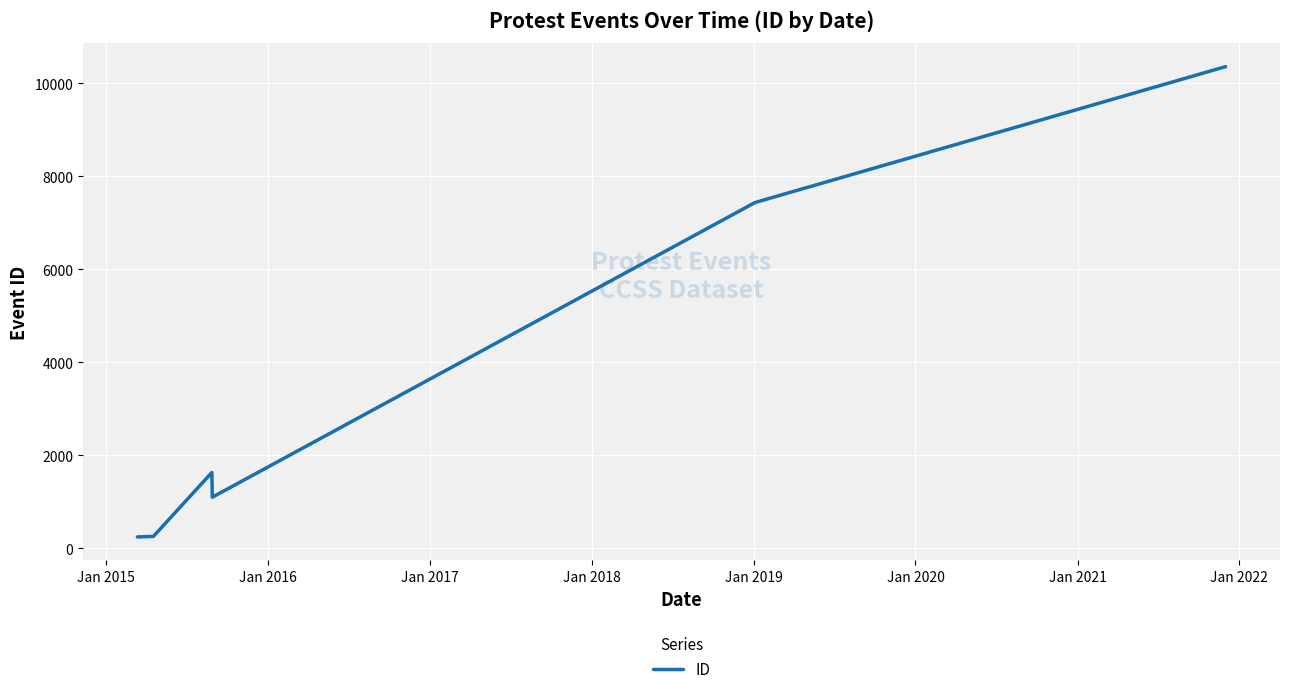

What is the minimum value shown in the chart?

243